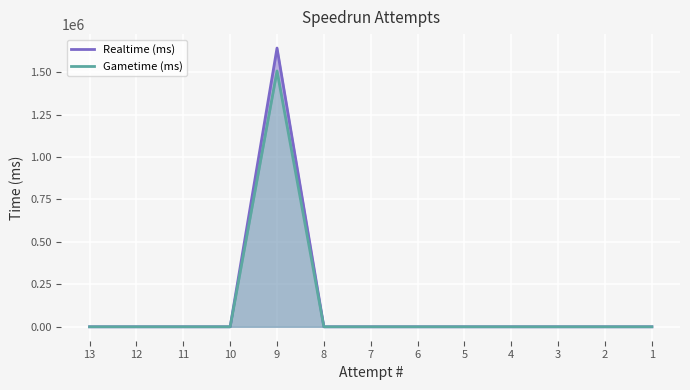

The value of Gametime (ms) at 8 is 0. True or false?

True